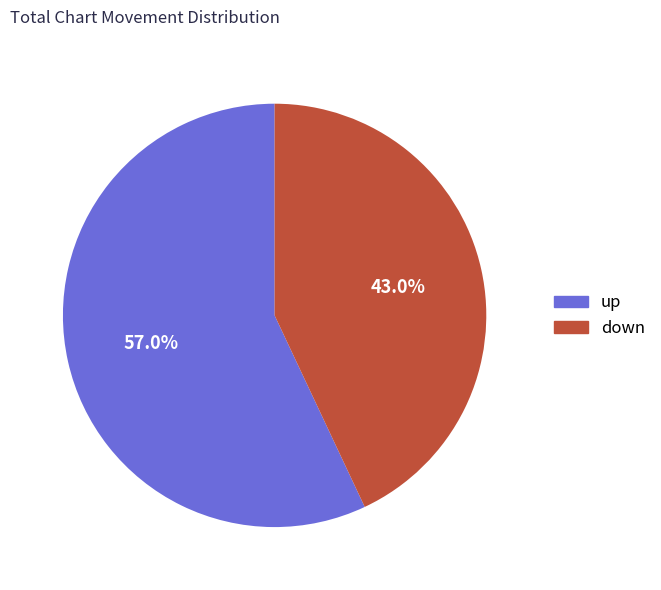

The up slice represents 46% of the pie. True or false?

False